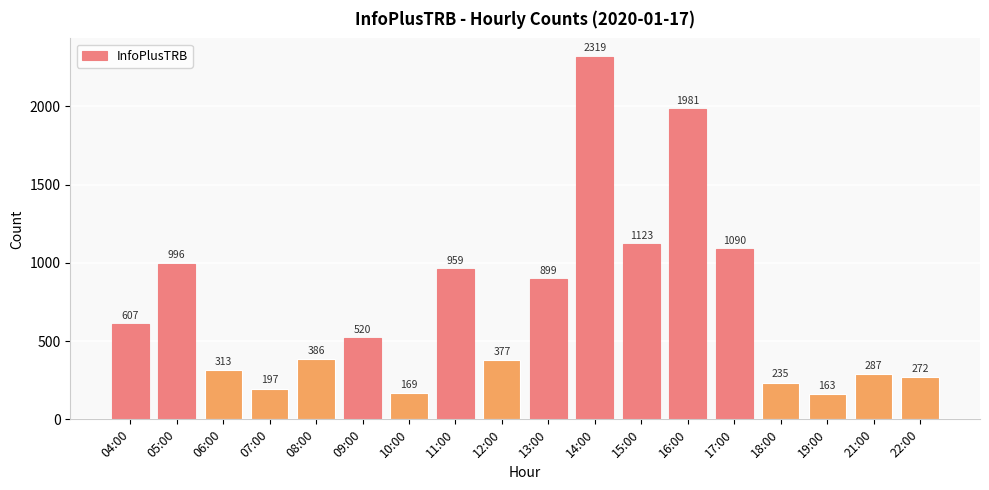

Reading left to right, list all the values displayed in this chart.

04:00=607	05:00=996	06:00=313	07:00=197	08:00=386	09:00=520	10:00=169	11:00=959	12:00=377	13:00=899	14:00=2319	15:00=1123	16:00=1981	17:00=1090	18:00=235	19:00=163	21:00=287	22:00=272